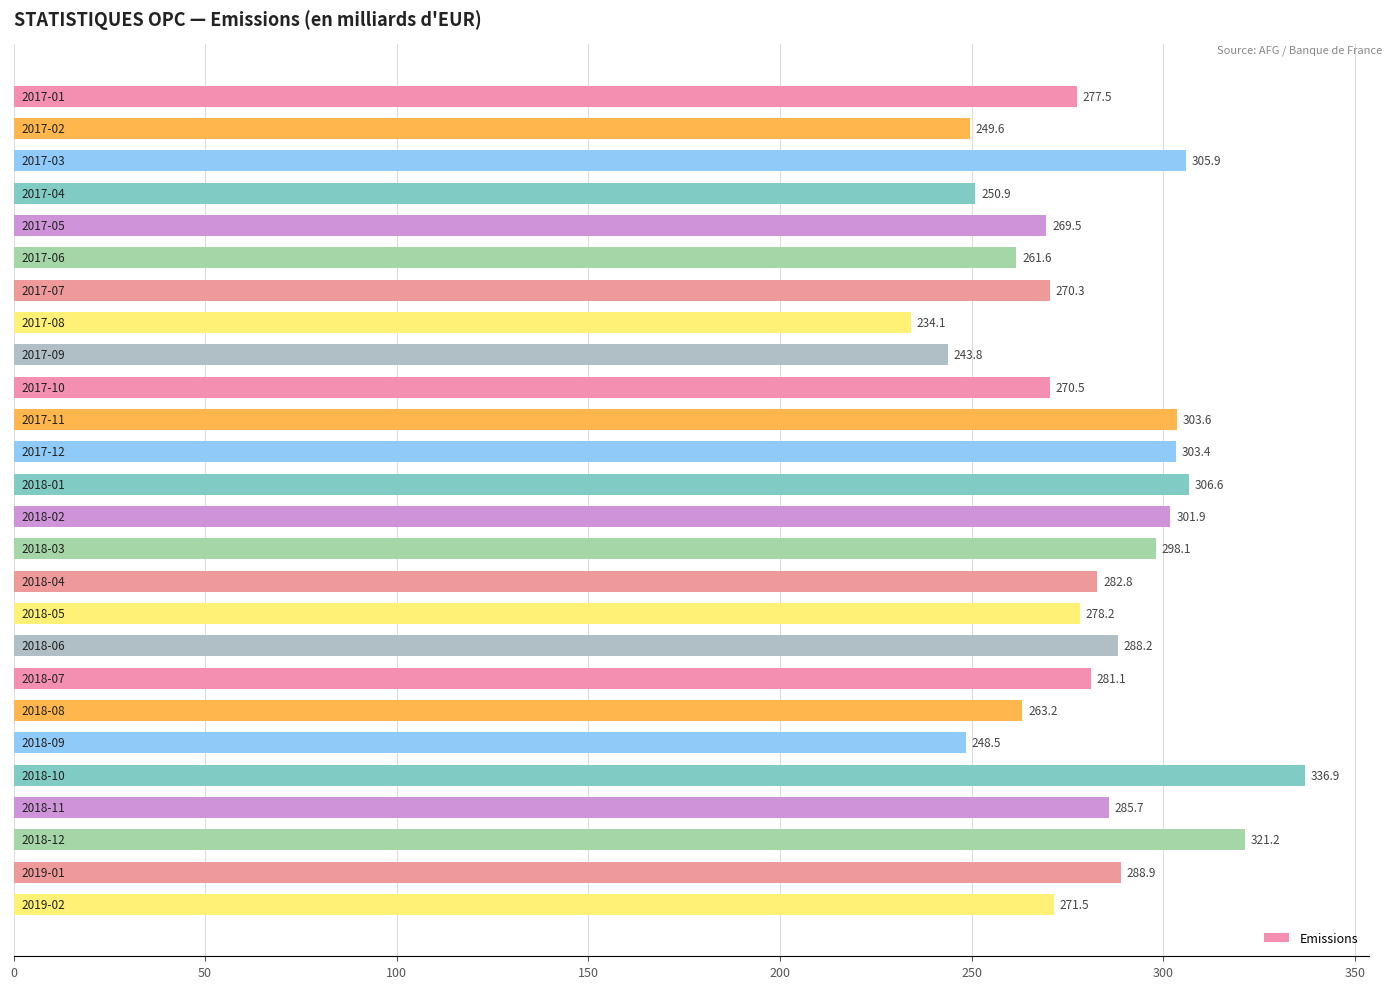

What is the value of the 25th bar from the top?

288.9